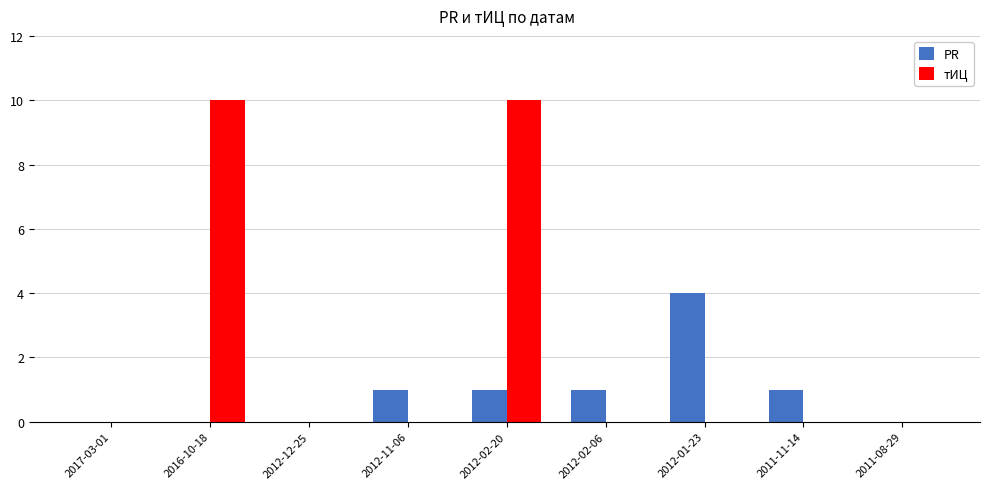

What are all the series names shown in the legend?

PR, тИЦ